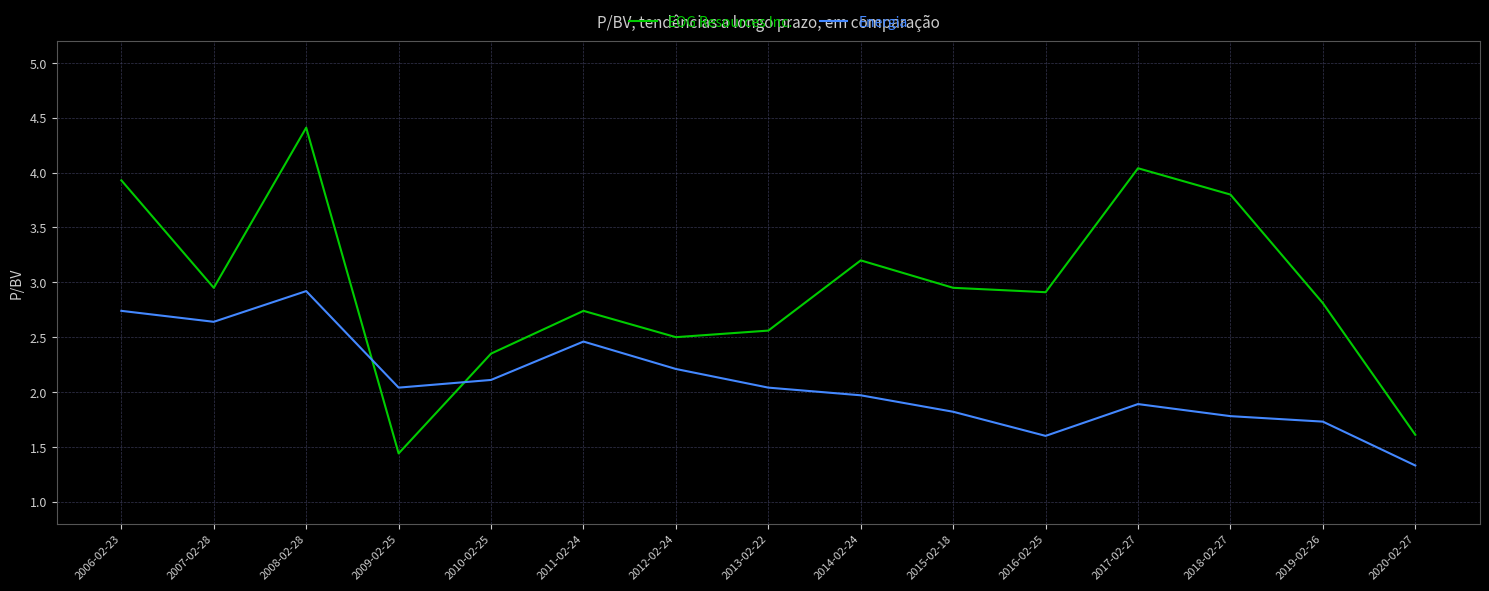

List the series in order of their overall mean, lowest first.

Energia, EOG Resources Inc.